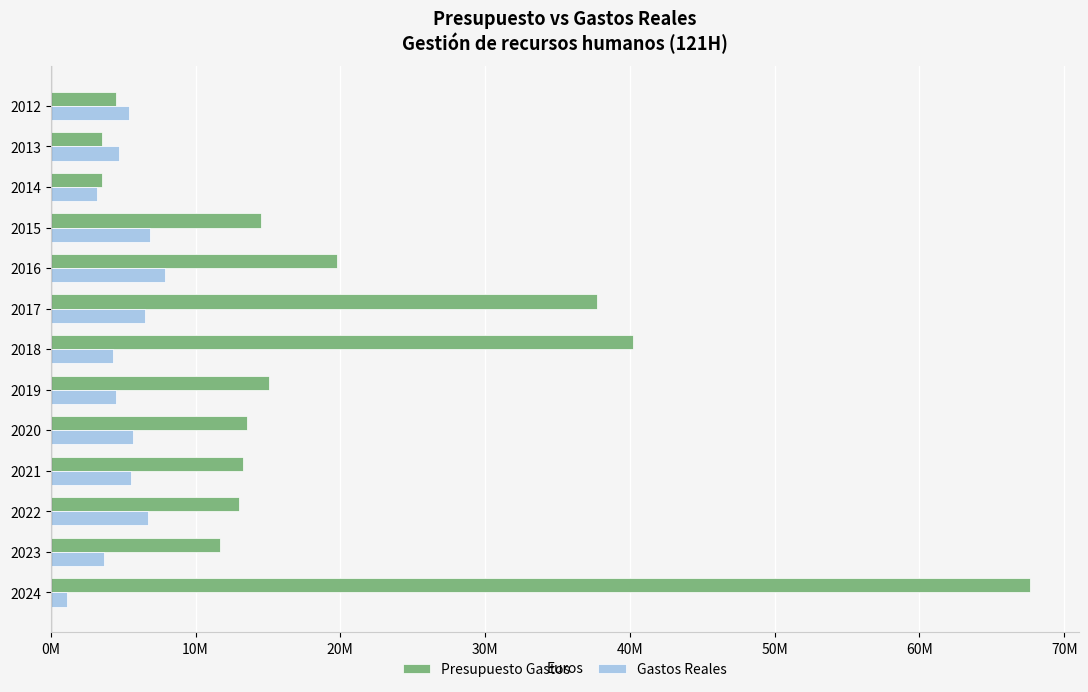

What is the value of the Presupuesto Gastos bar at the 5th from the left?

19764187.0